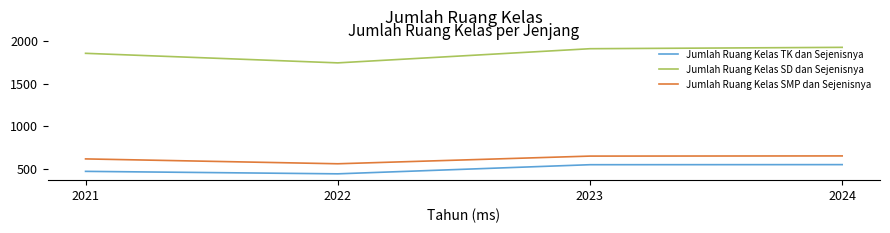

At how many categories does at least one series exceed 1345?

4